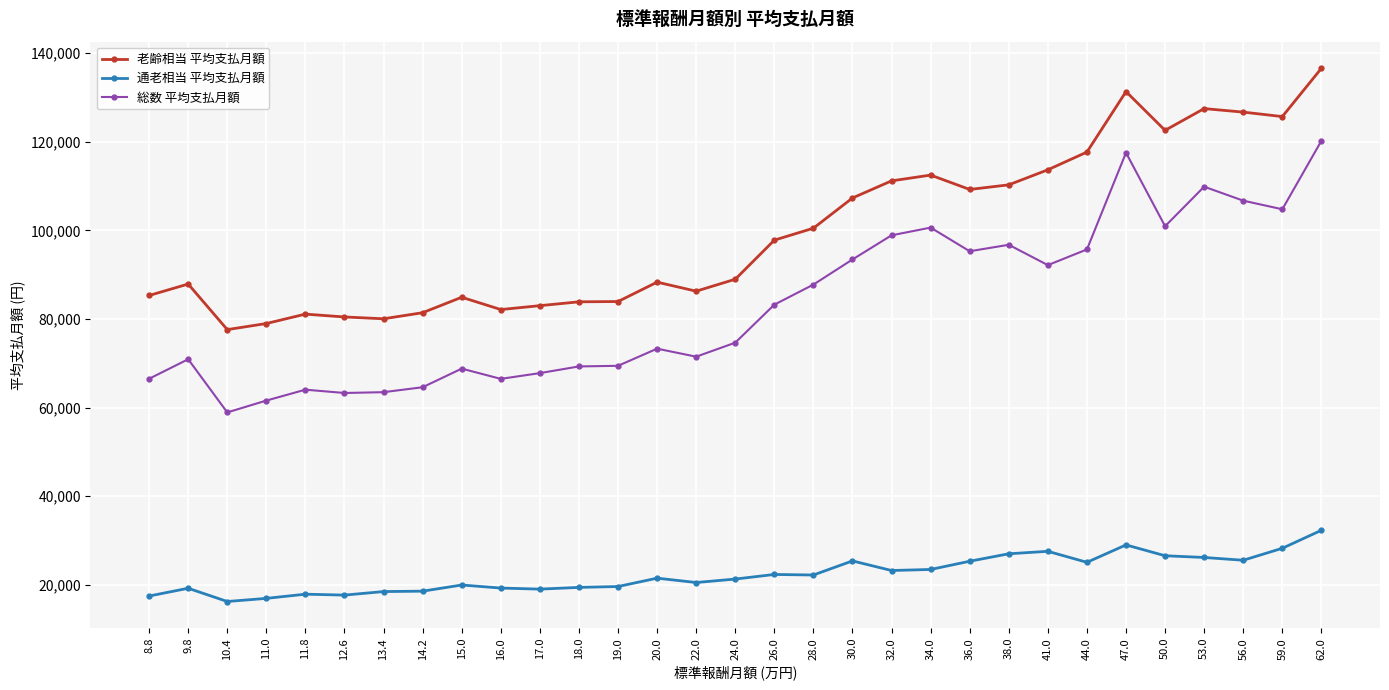

What is the label of the 3rd point from the right?

56.0